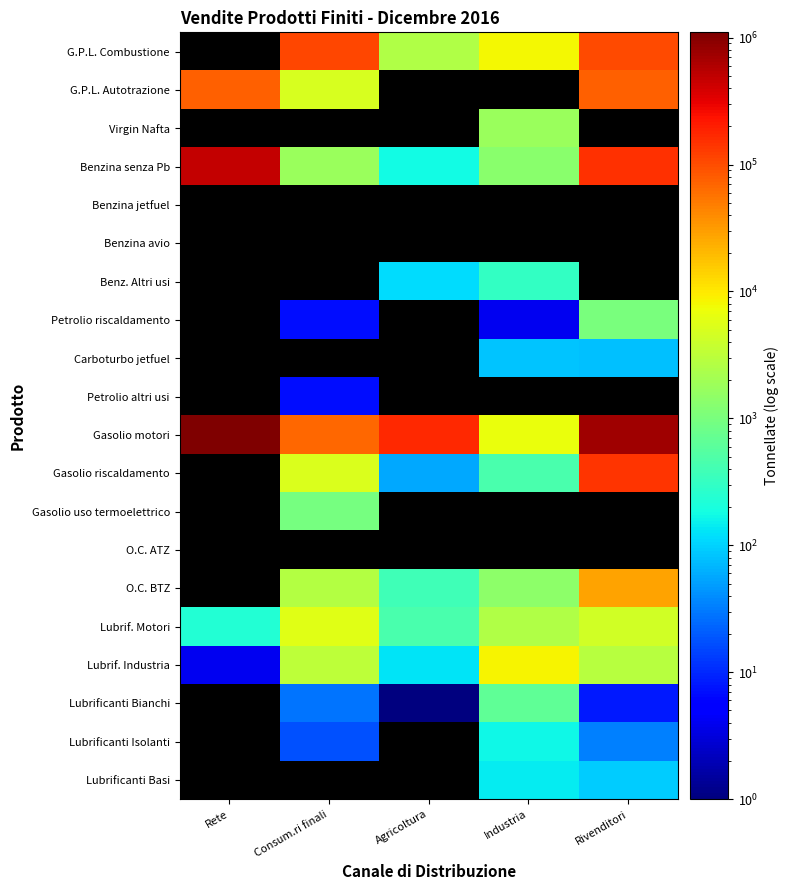

The value of Lubrificanti Bianchi at Consum.ri finali is 29.0. True or false?

True